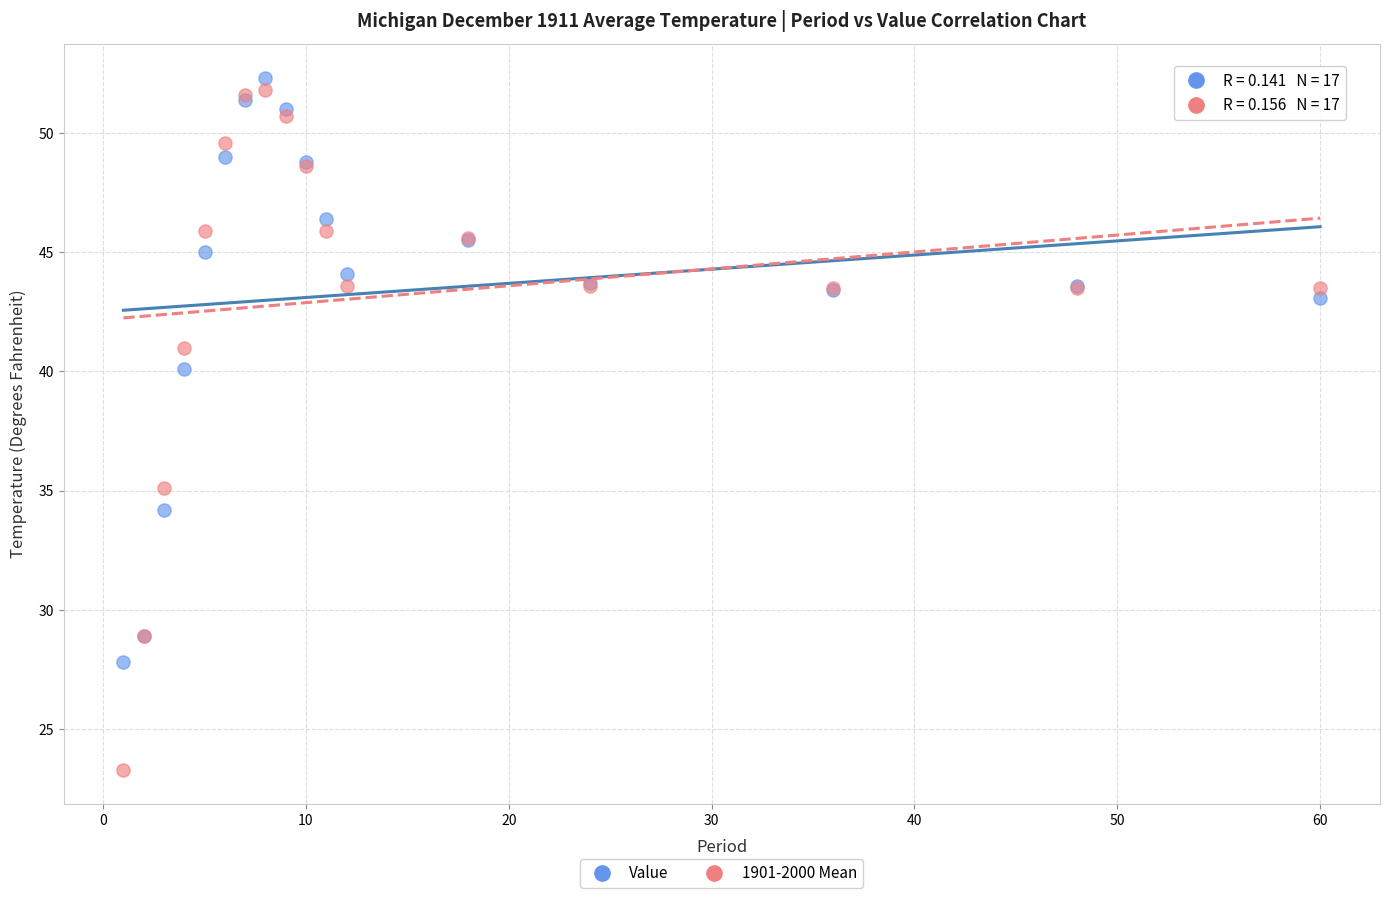

Which series has the widest spread of Y values?

1901-2000 Mean